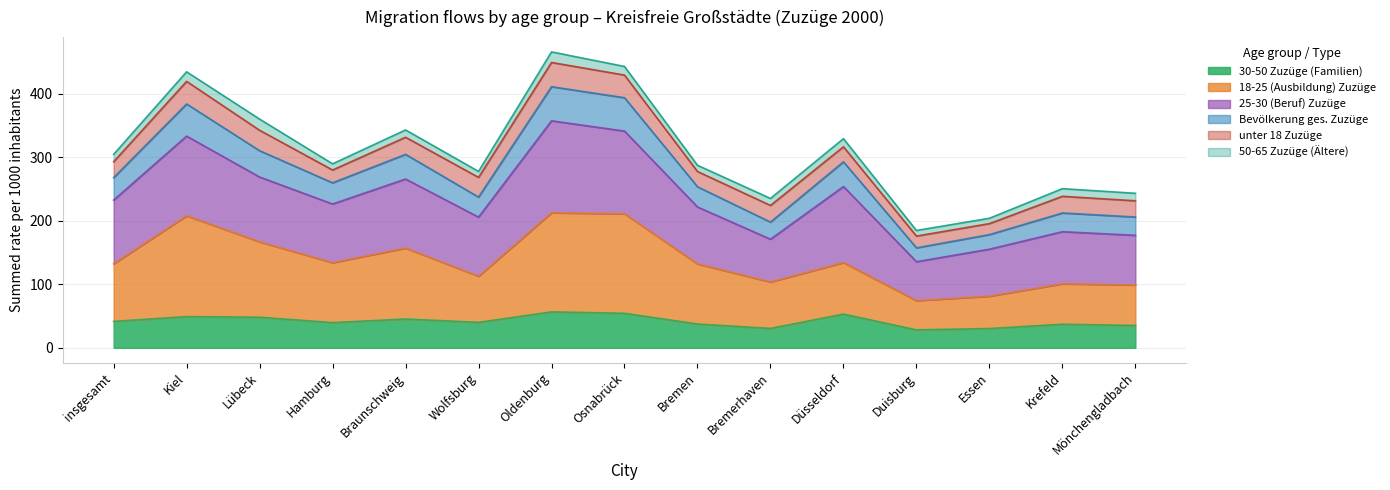

What is the lowest value of the 30-50 Zuzüge (Familien) series?

28.3